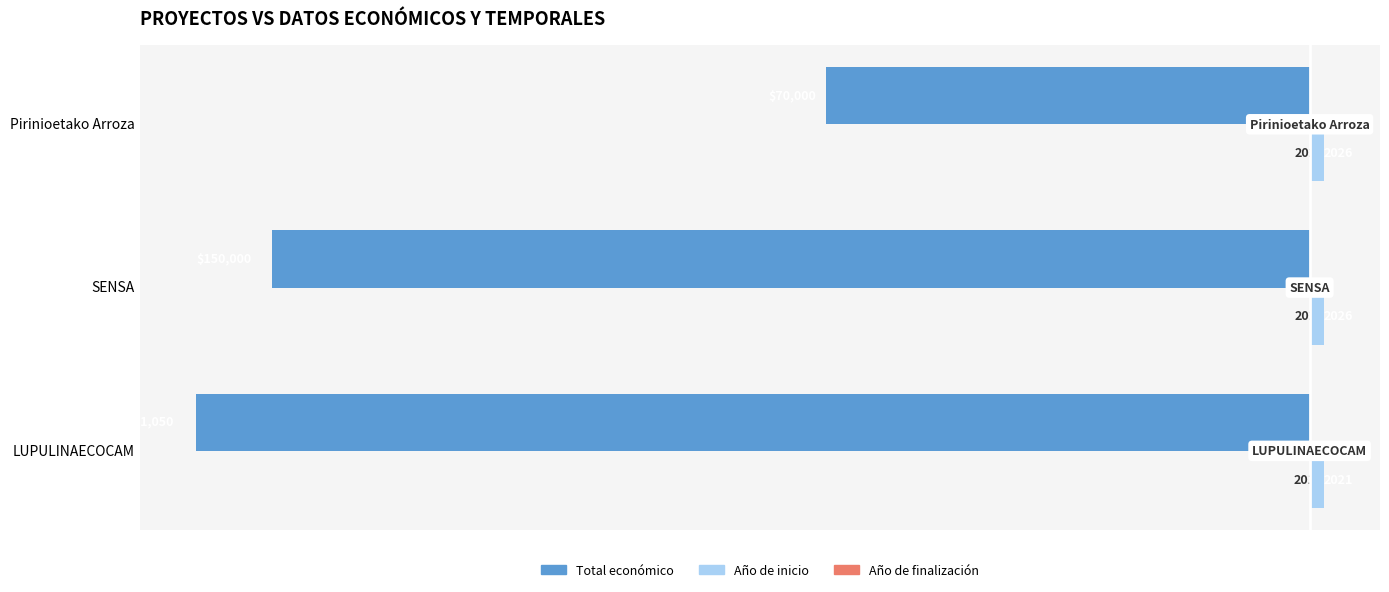

List the series in order of their peak value, lowest first.

Total económico, Año de inicio, Año de finalización